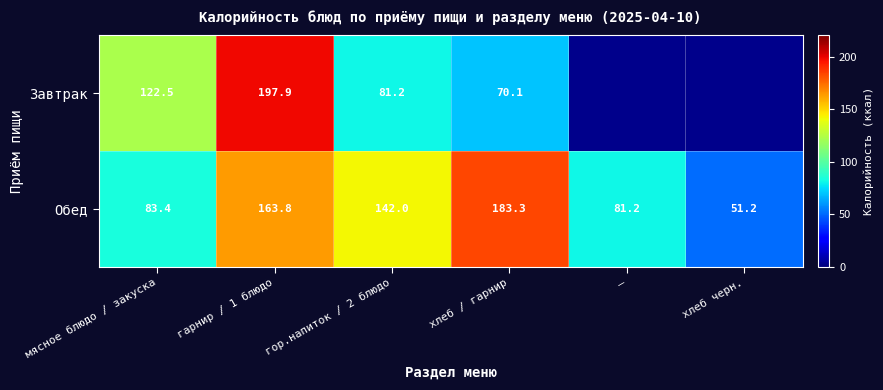

How many data points in Обед are less than 142?

3